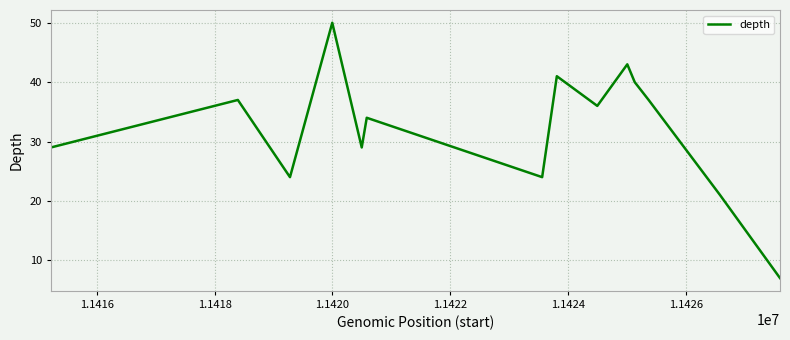

What is the minimum value shown in the chart?

7